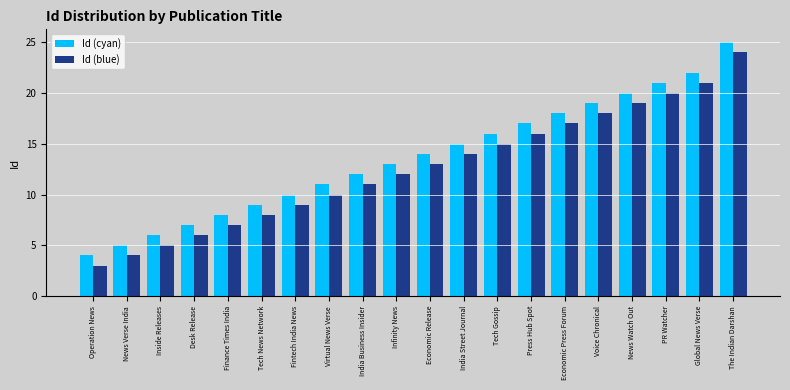

Is it true that Id (cyan) equals 3 at Economic Release?

False